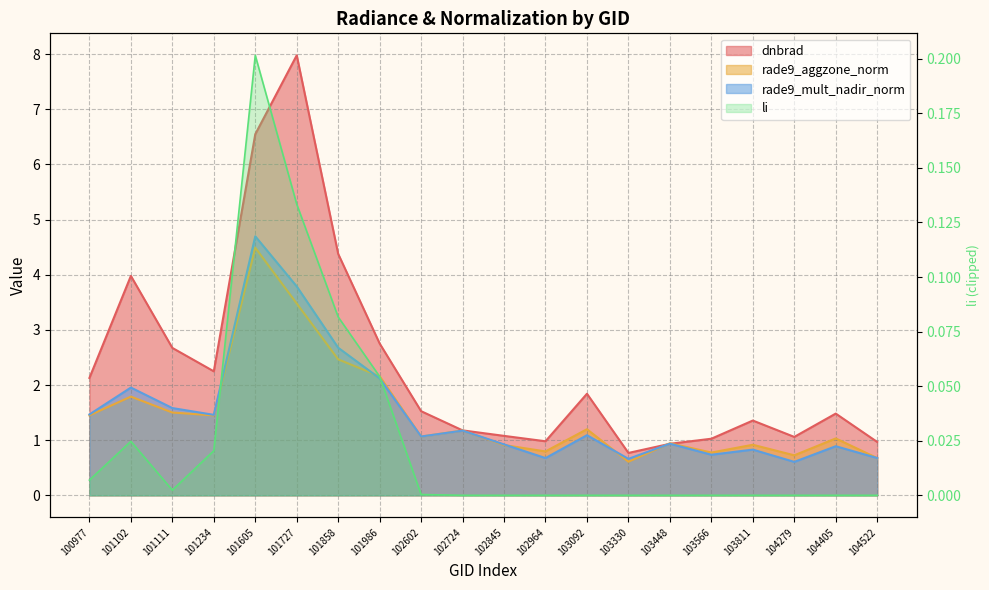

At which category does li reach its first local peak?

101102